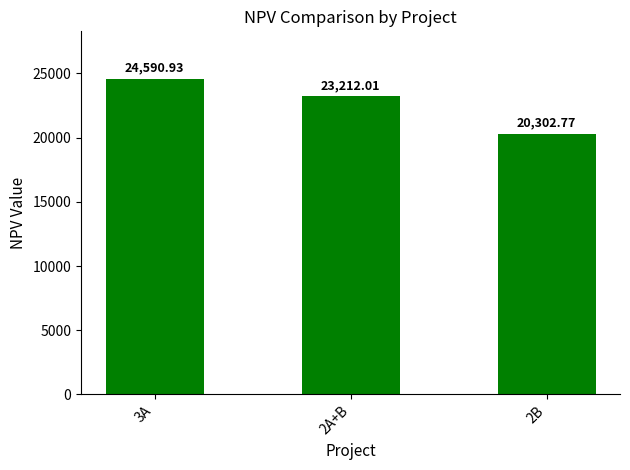

True or false: the data shows 7451.4 at 2A+B.

False